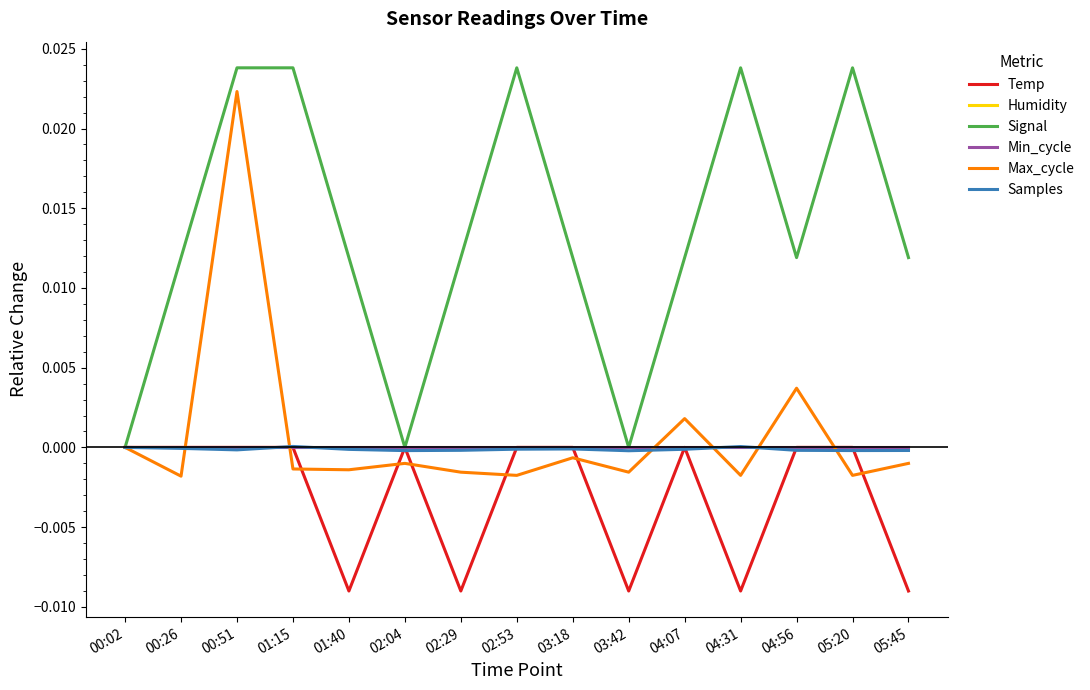

How many lines are shown in the chart?

6